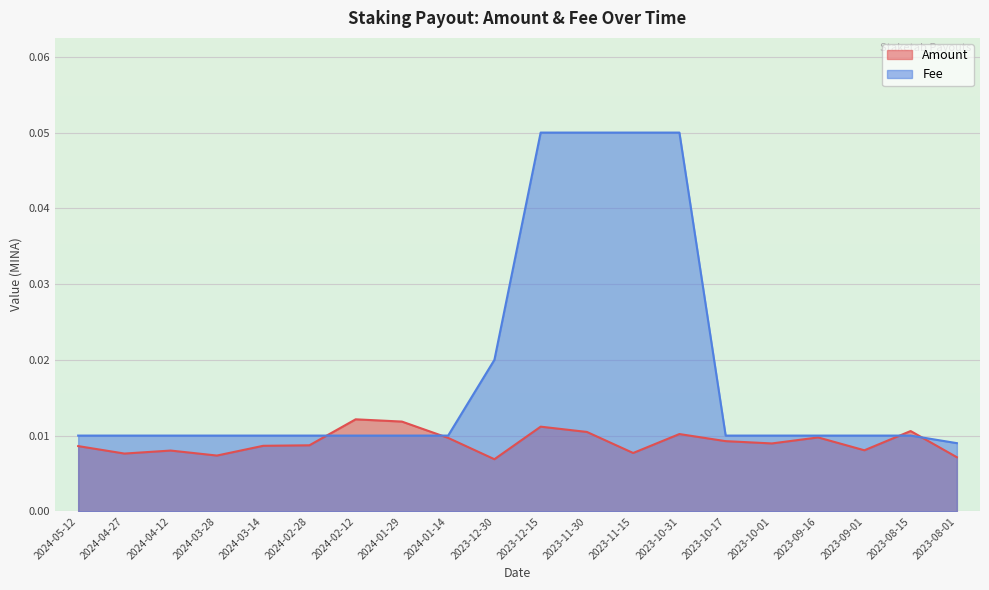

Which has a higher value, 2024-05-12 or 2023-09-01?

2024-05-12